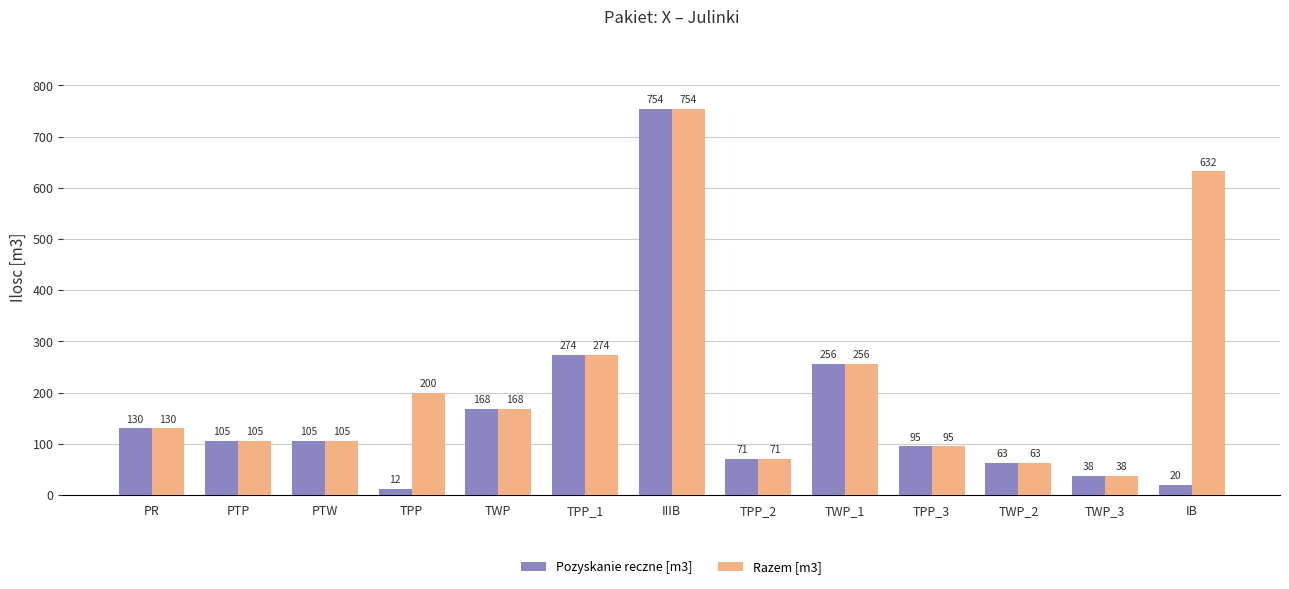

True or false: Razem [m3] has a value of 38 at TWP_3.

True